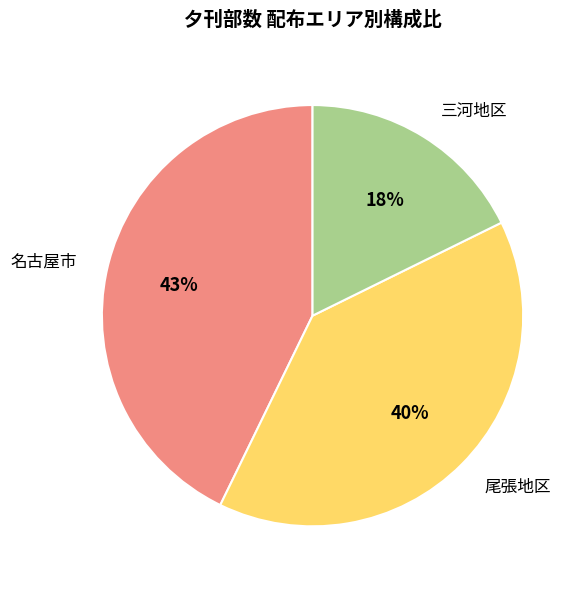

Approximately how many times larger is the value at 三河地区 compared to 名古屋市?

0.4